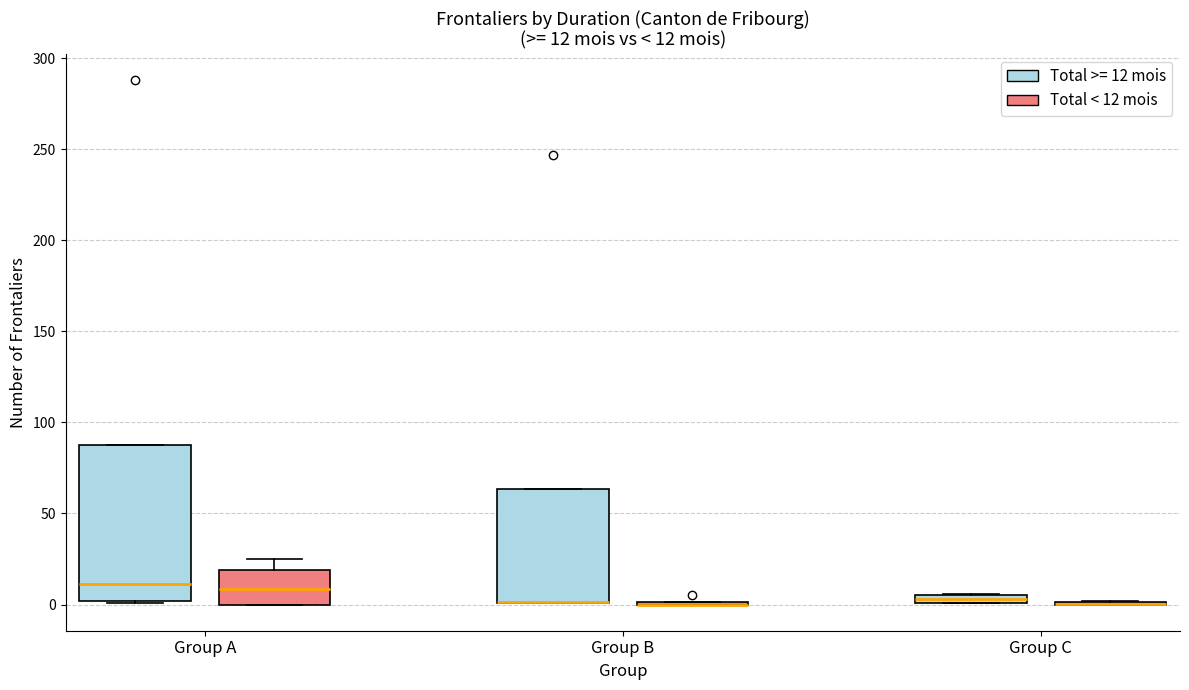

Which box is the tallest, from its lower edge to its upper edge?

Group A (Total >= 12 mois)